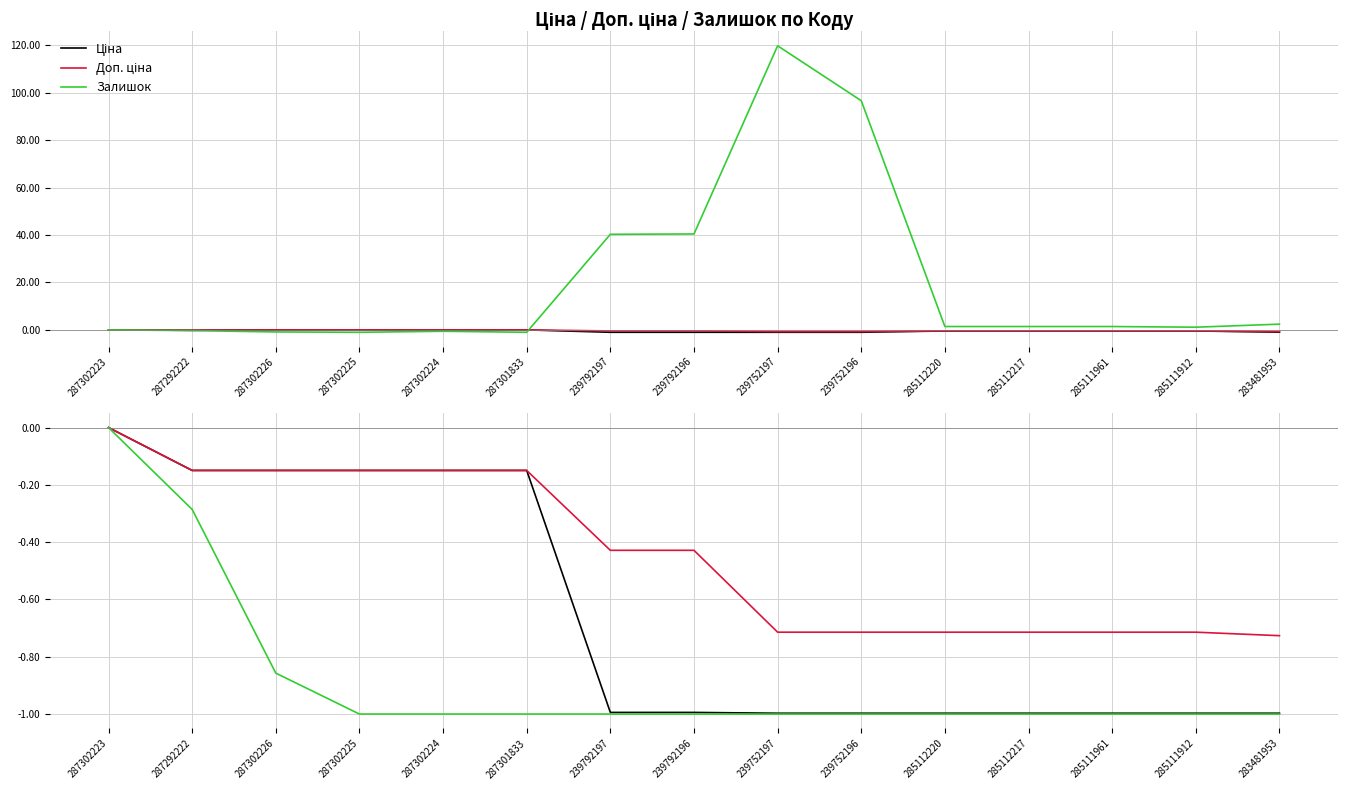

Does the chart have visible grid lines?

Yes